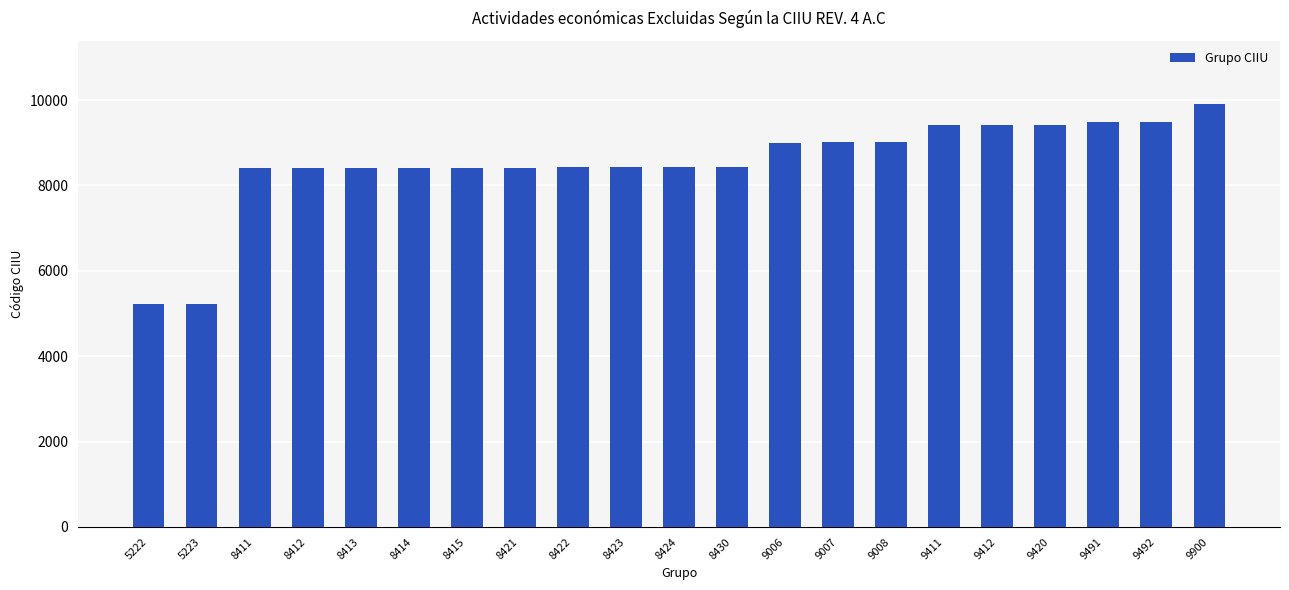

Count the number of categories in the chart.

21